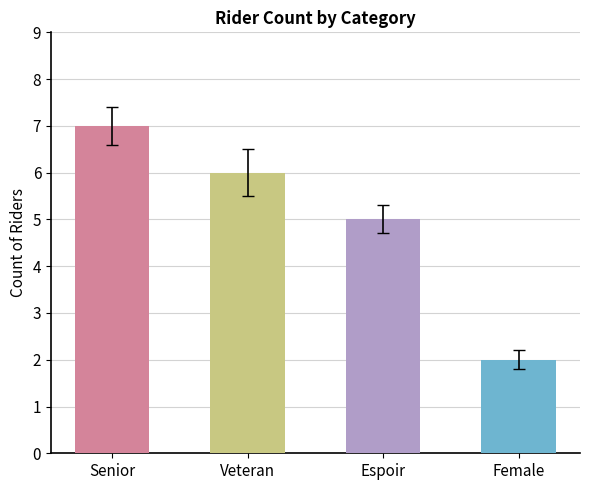

Rank the categories by value from lowest to highest.

Female, Espoir, Veteran, Senior